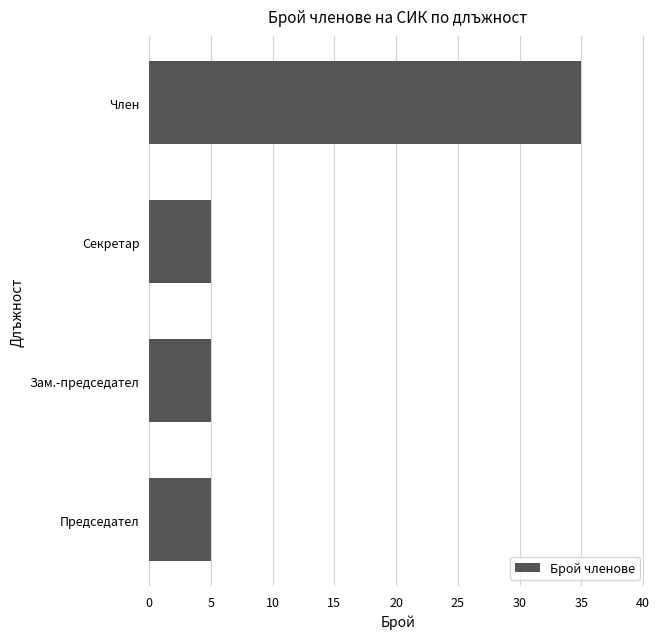

The chart shows a value of 8 at Председател. True or false?

False